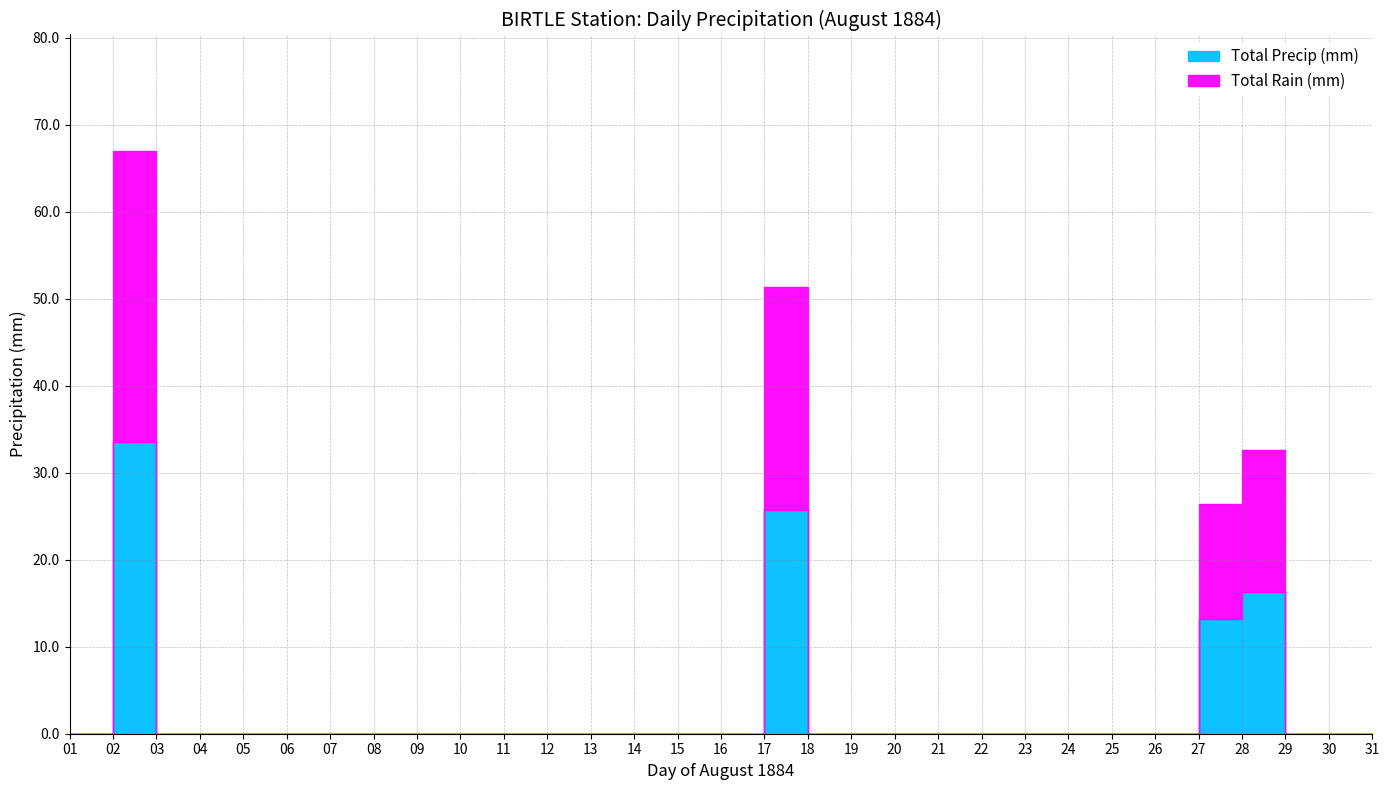

True or false: Total Precip (mm) has more than 1 interior local peaks.

True